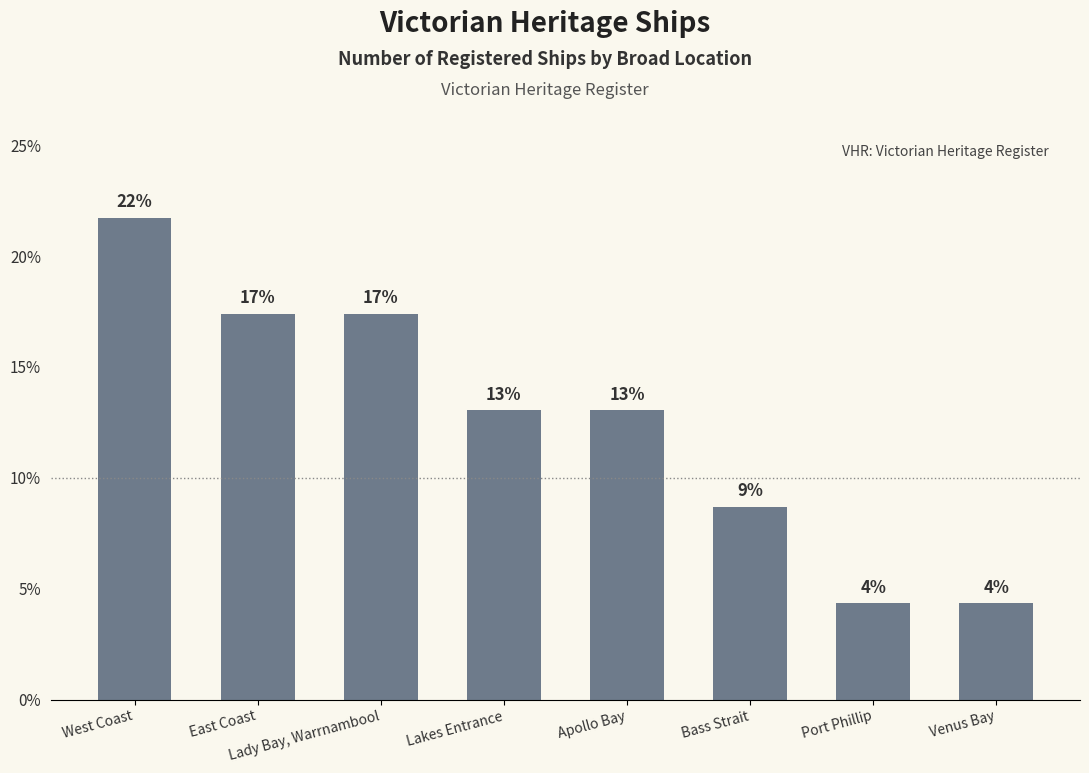

How many bars are there in total?

8